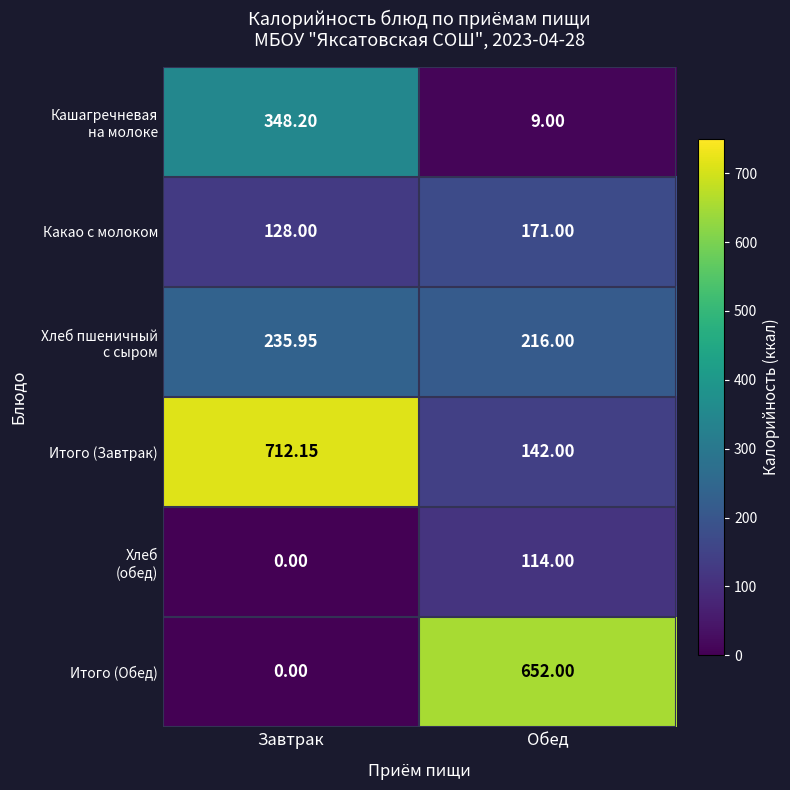

At how many categories does at least one series exceed 387?

2